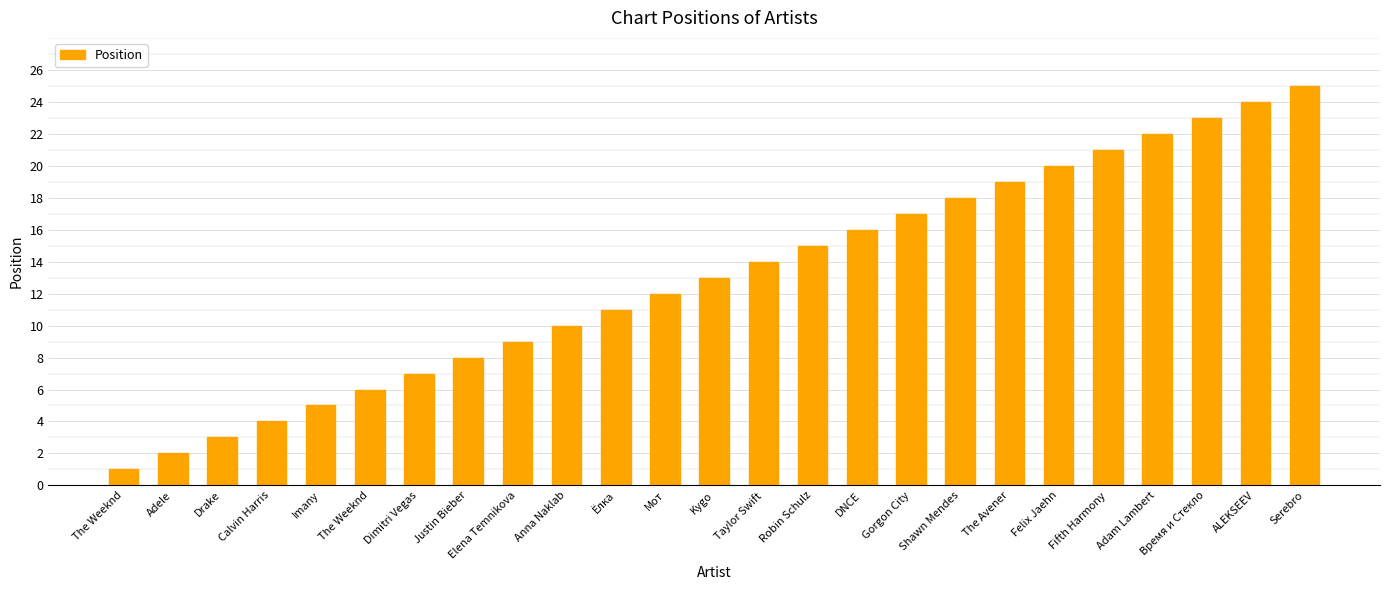

How many distinct data groups are displayed?

1